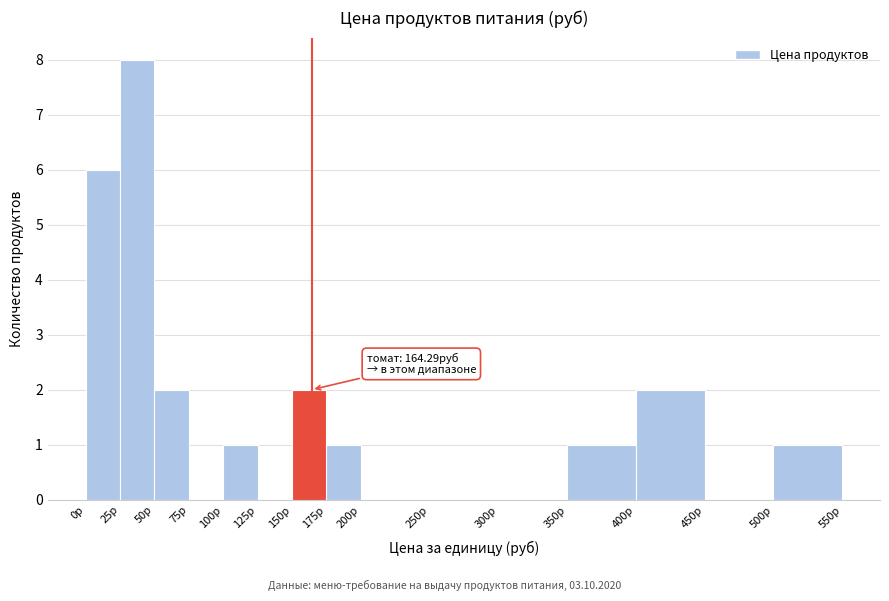

Which range on the x-axis has the tallest bar?

25 to 50